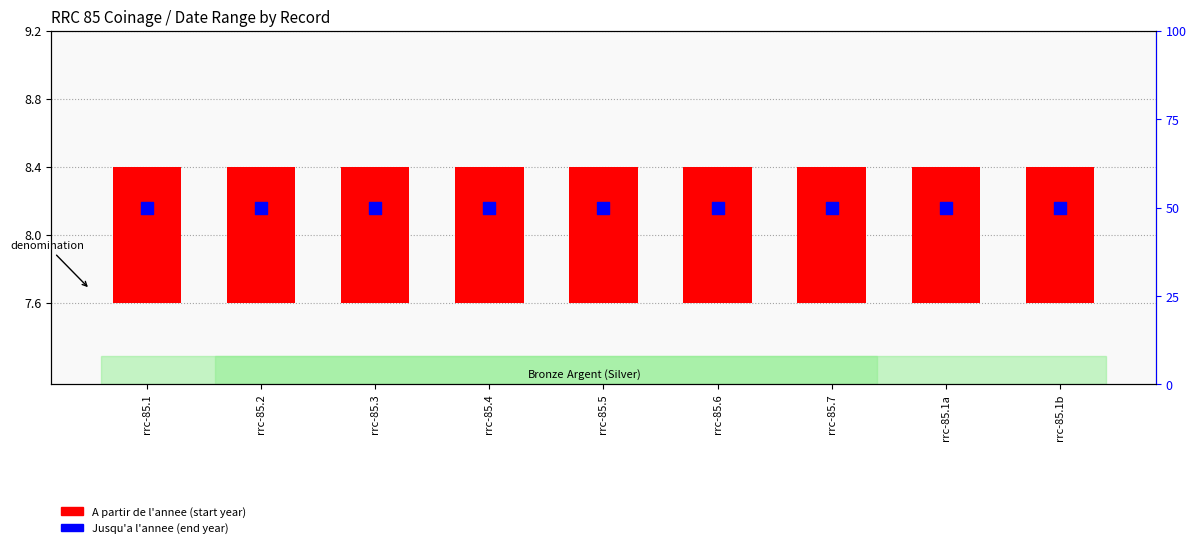

Which series has the largest Y range (max minus min)?

A partir de l'annee